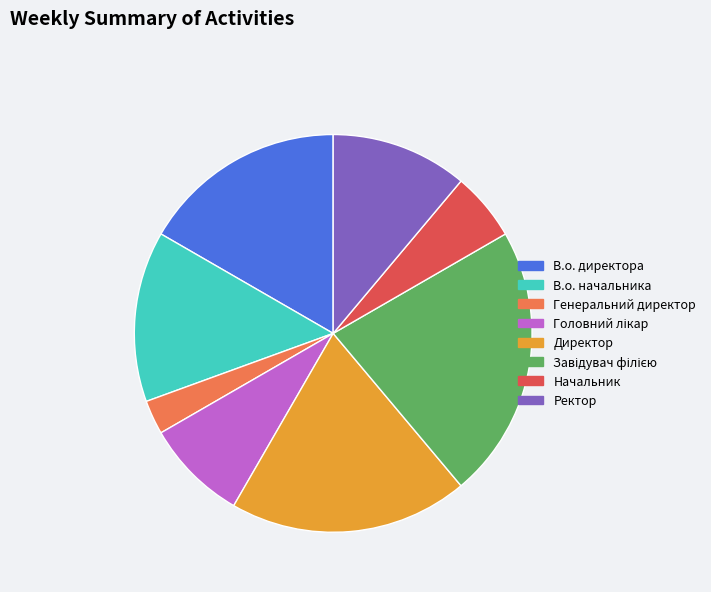

Which category has the smallest portion of the pie?

Генеральний директор